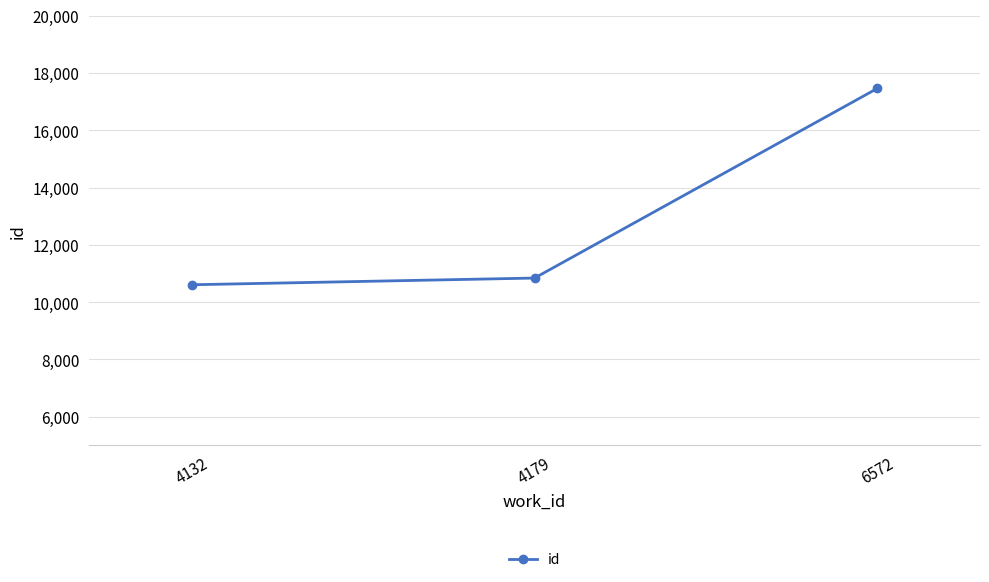

Approximately how many times larger is the value at 4179 compared to 6572?

0.6